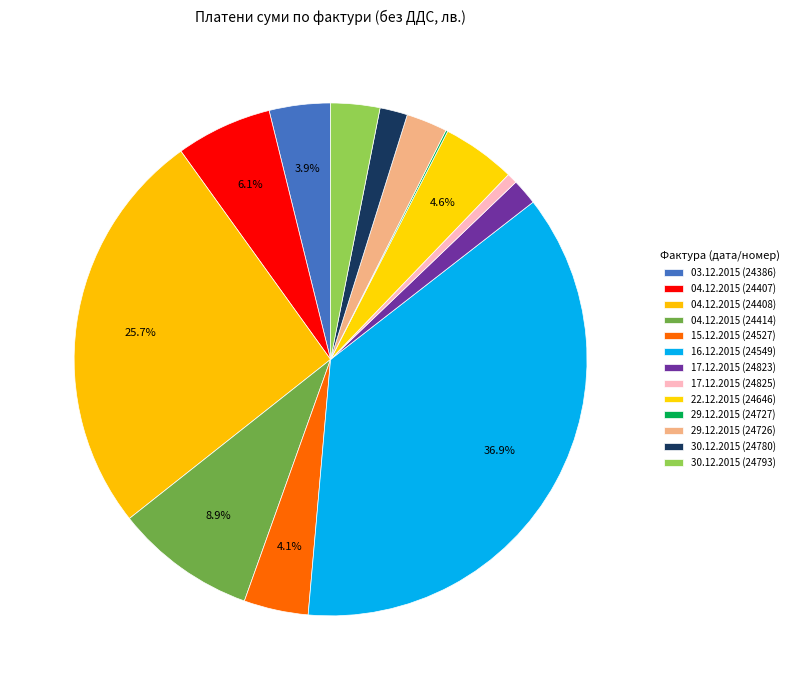

Does 17.12.2015 (24823) represent more than half of the total?

No